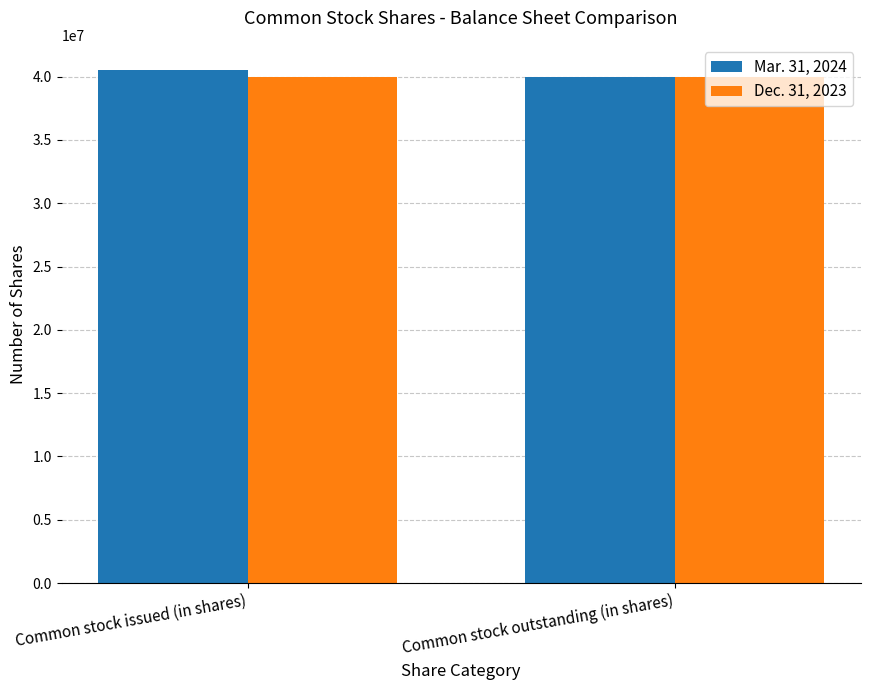

What is the total value across all series at Common stock issued (in shares)?

80456577